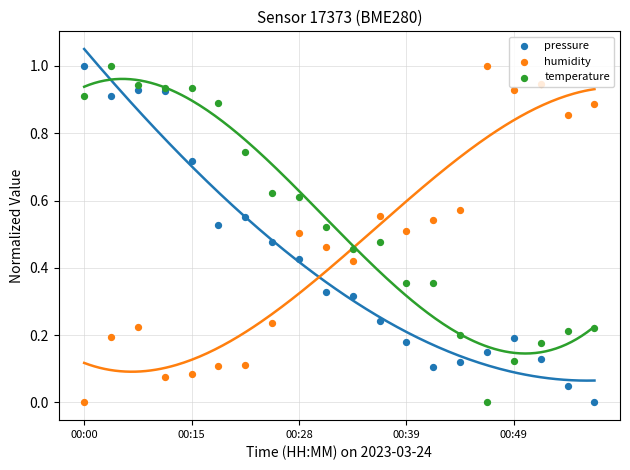

What are all the series names shown in the legend?

pressure, humidity, temperature